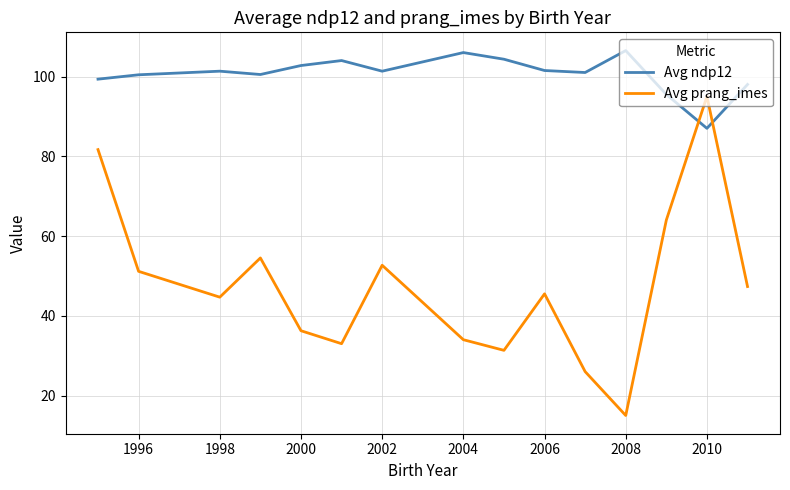

What is the maximum value for Avg ndp12?

106.5